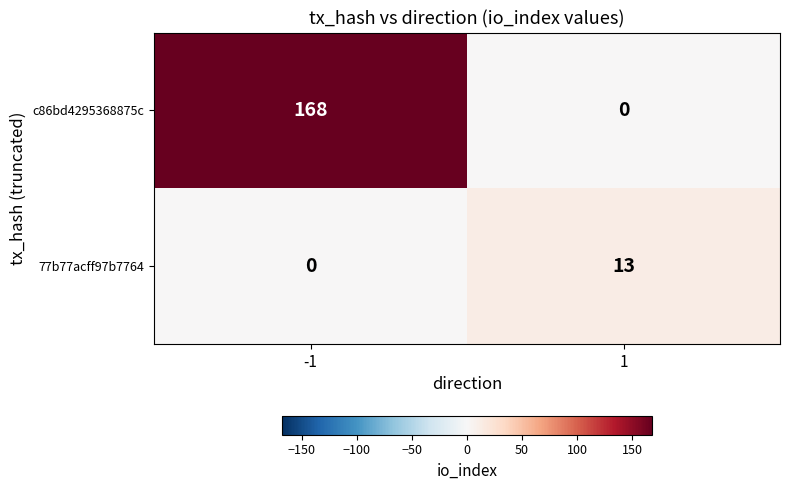

List the series in order of their peak value, highest first.

c86bd4295368875c, 77b77acff97b7764